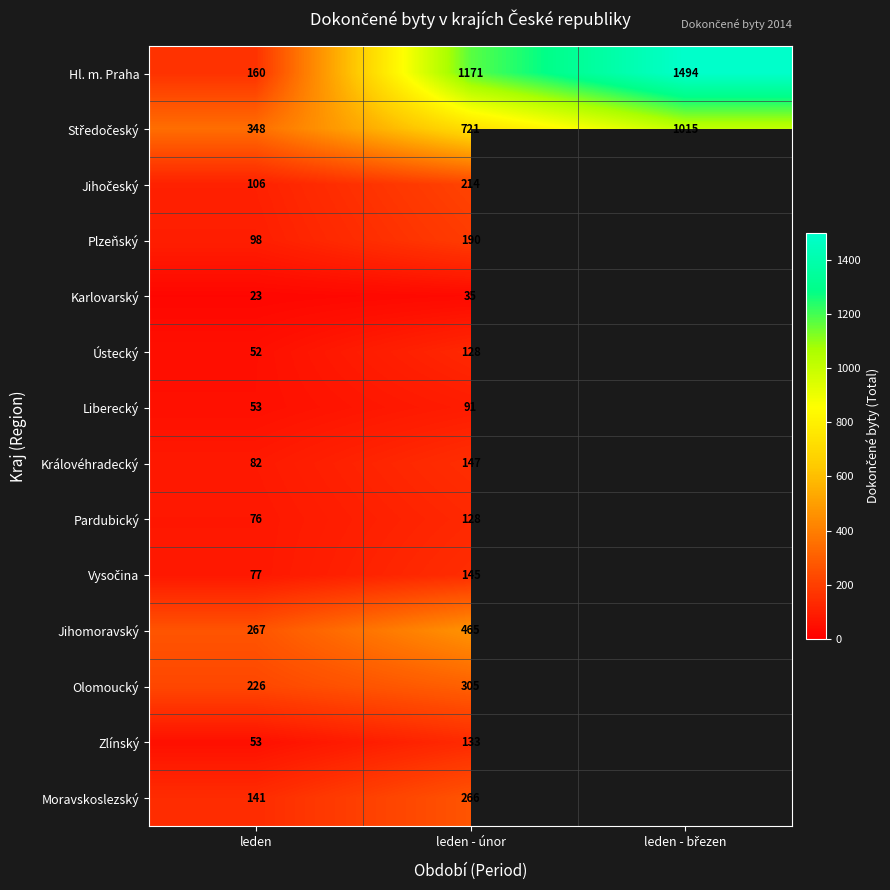

Is it true that Pardubický equals 120.1 at leden?

False